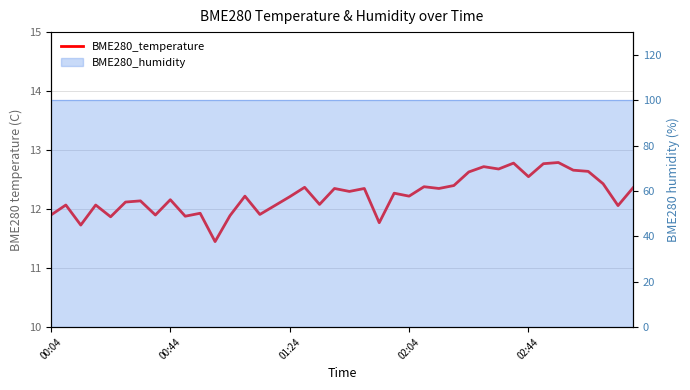

Rank the categories by value from highest to lowest.

34, 31, 33, 29, 30, 35, 36, 28, 32, 37, 27, 25, 17, 39, 19, 21, 26, 20, 23, 13, 24, 16, 8, 6, 5, 18, 00:44, 02:04, 15, 38, 10, 14, 00:04, 7, 12, 9, 02:44, 22, 01:24, 11